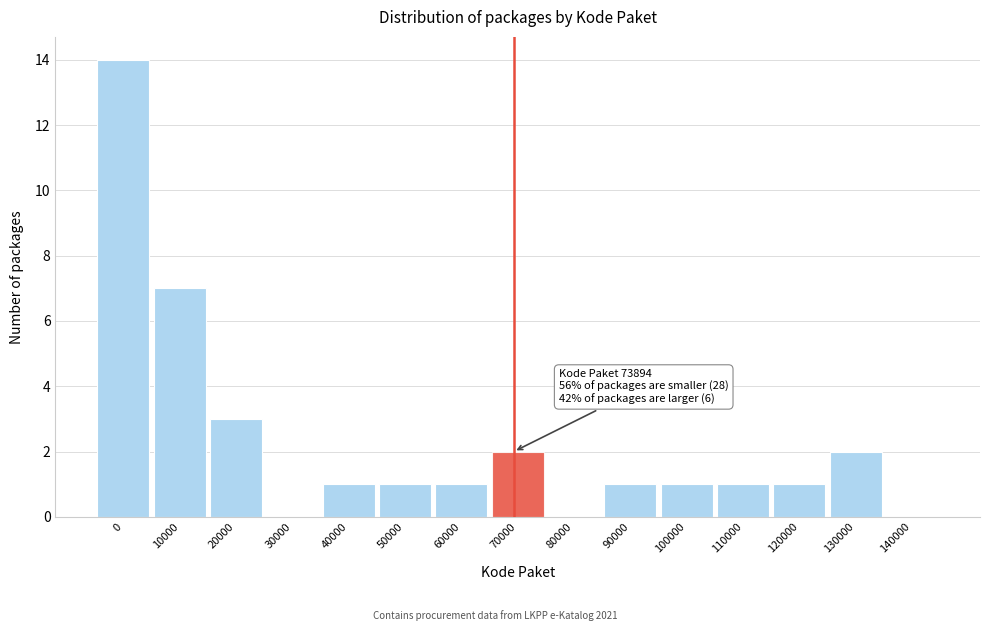

Reading right to left, extract all data points from this chart.

140000=0	130000=2	120000=1	110000=1	100000=1	90000=1	80000=0	70000=2	60000=1	50000=1	40000=1	30000=0	20000=3	10000=7	0=14